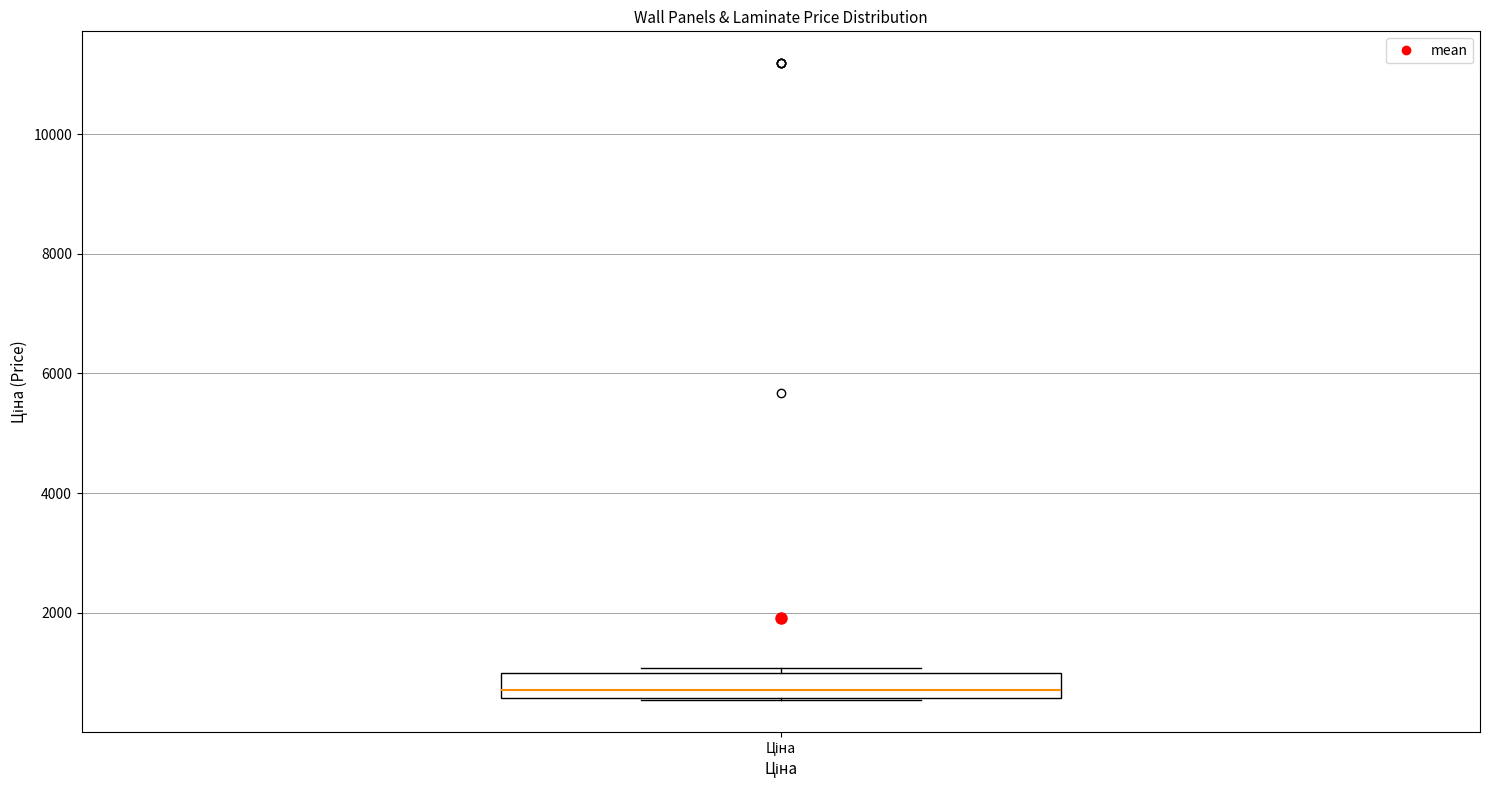

Read this box plot against the y-axis: the position of the median line, the range covered by the box, and the ends of both whiskers. The values are not printed on the chart, so give them approximately, as read against the axis.

median 800, box 600 to 1000, whiskers 600 to 1000 (just above the box's upper edge)